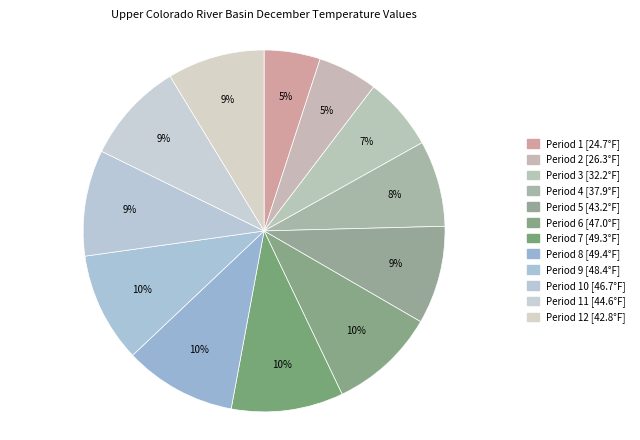

How many segments does this pie chart have?

12